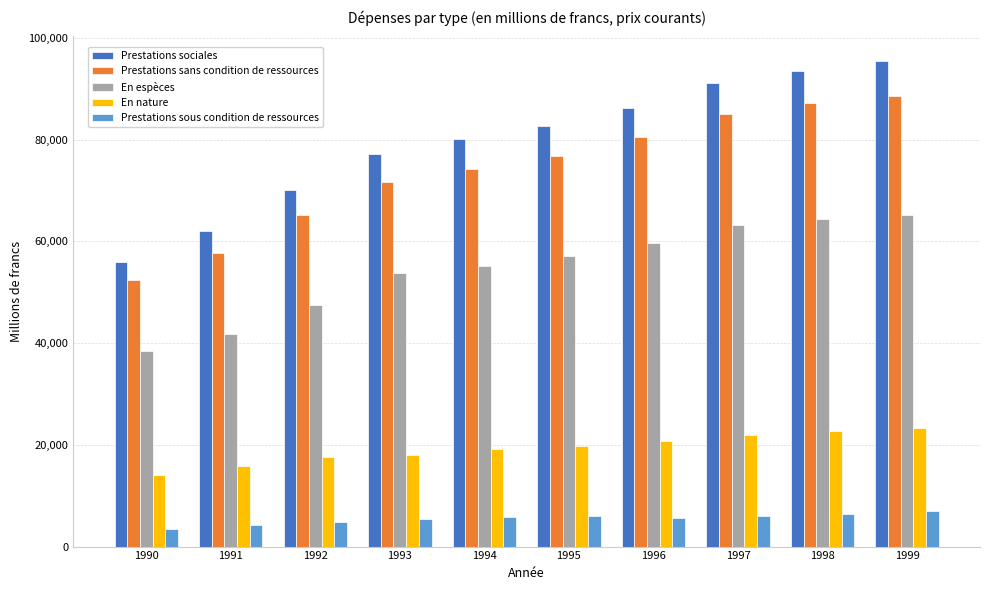

Which category has the lowest value in the En nature series?

1990